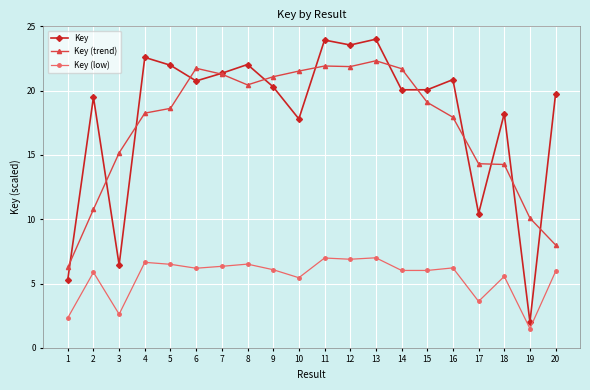

Which series has the widest spread of values?

Key